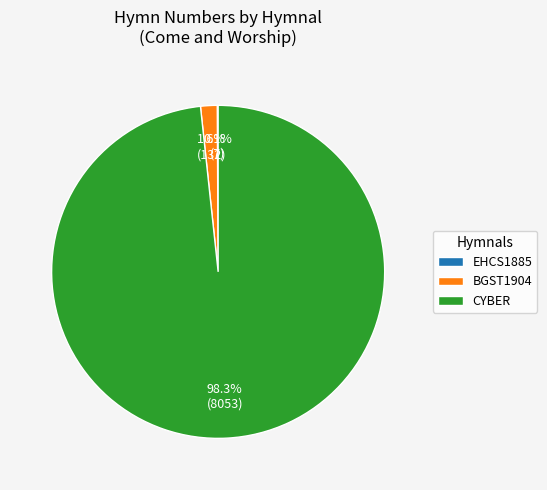

What percentage is the CYBER slice, to the nearest percent?

98%